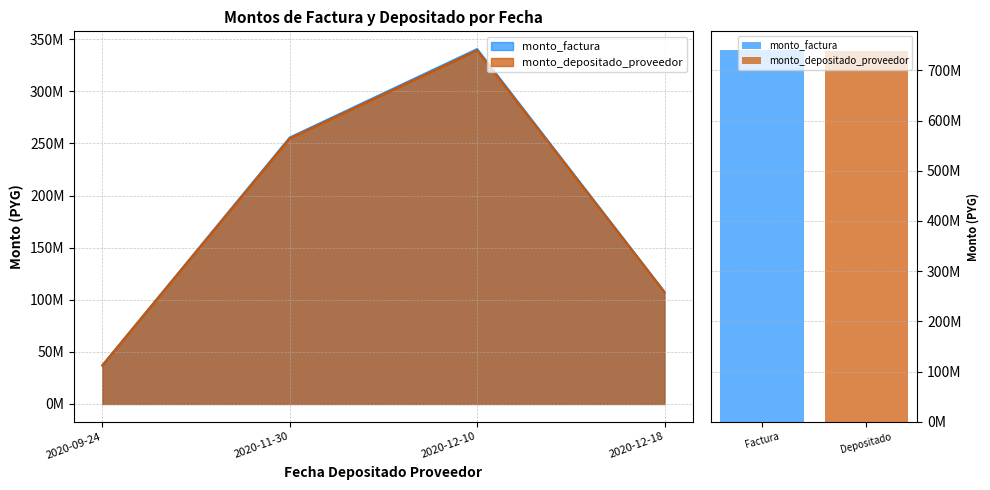

Which series has the largest total across all categories?

monto_factura